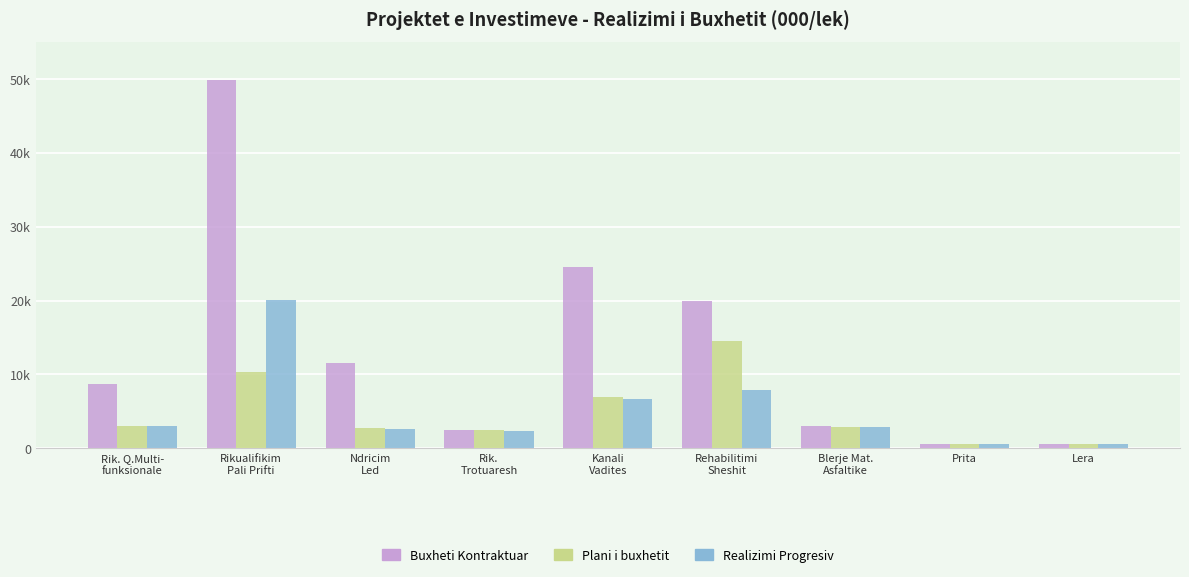

What is the label of the 9th bar from the right?

Rik. Q.Multi-
funksionale